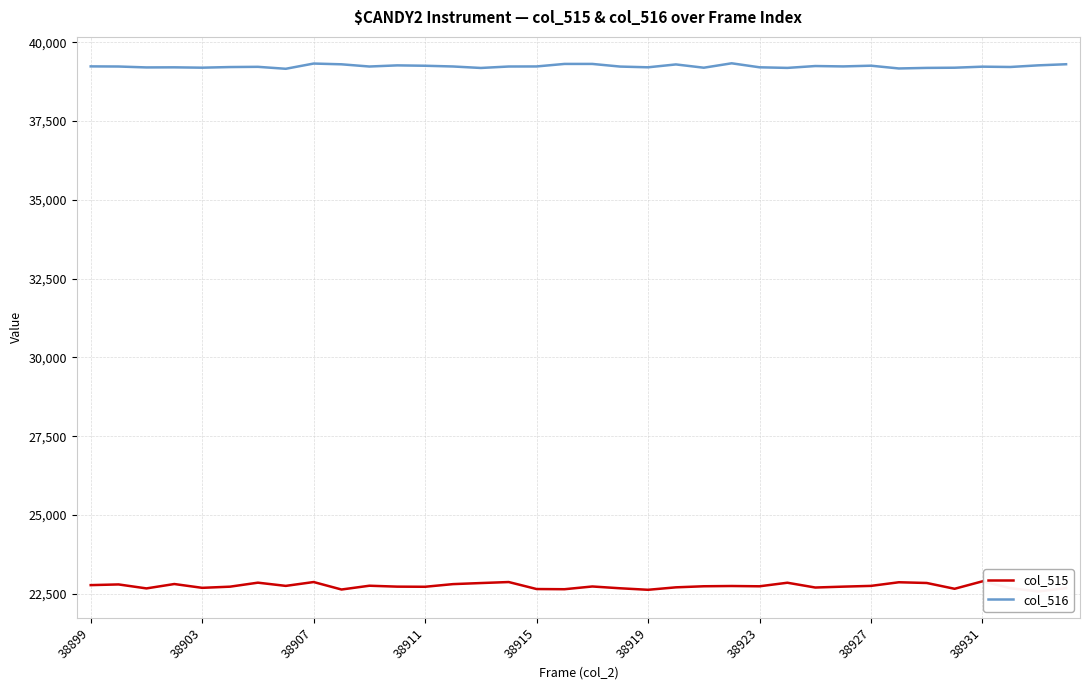

Does the chart display data point markers on the line(s)?

No